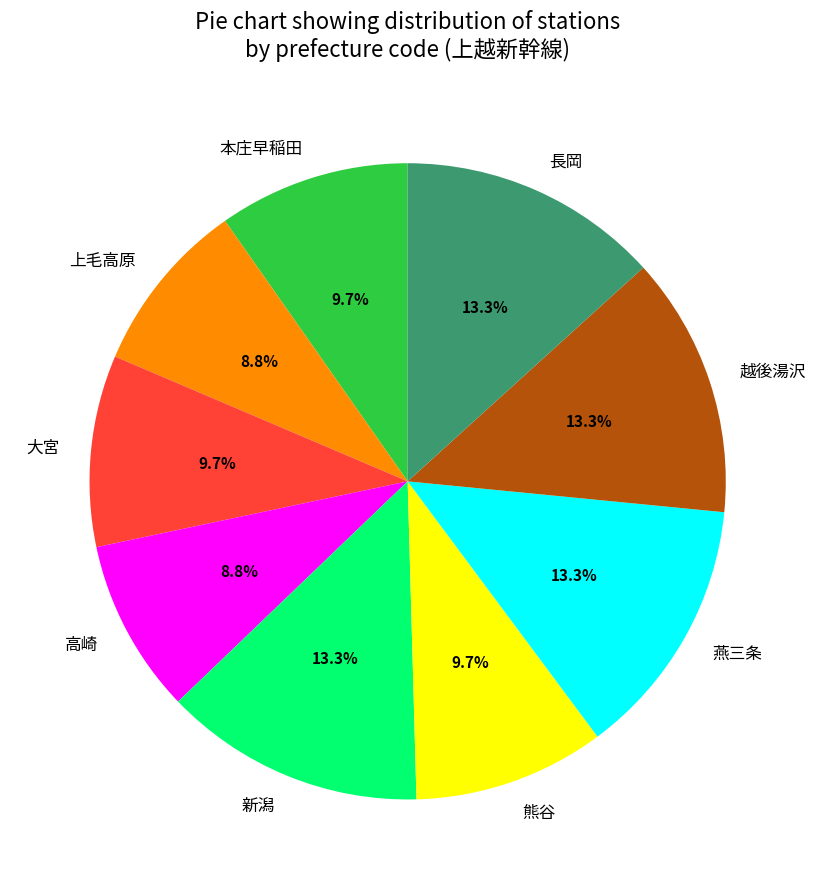

How many slices are in this pie chart?

9